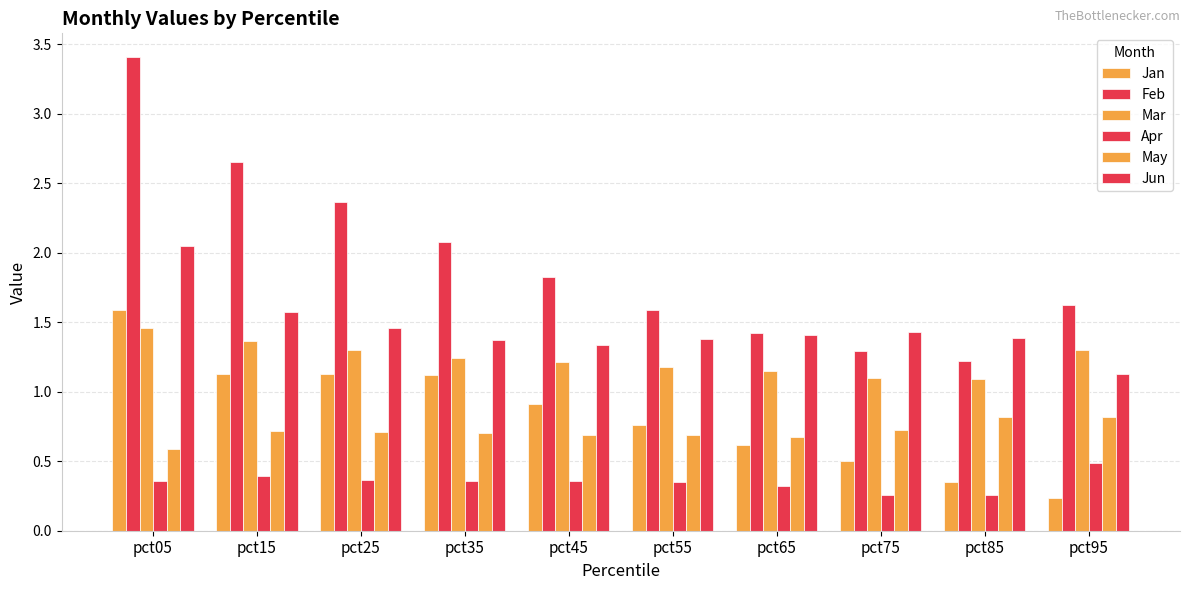

At which category does the chart reach its minimum across all series?

pct95